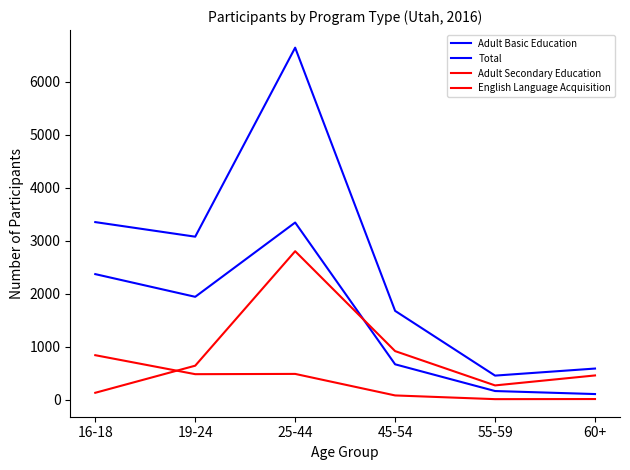

Is it true that Adult Basic Education equals 1946 at 19-24?

True